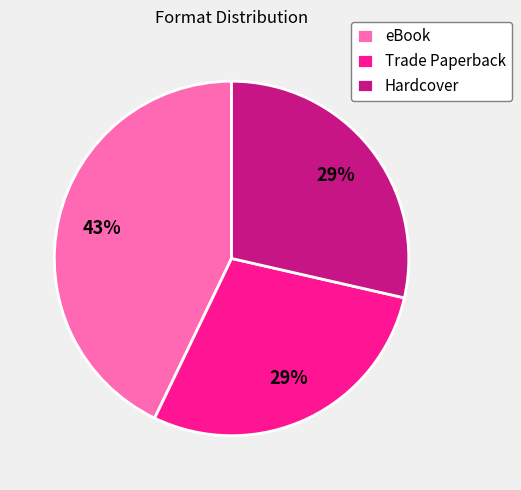

Combined, do Hardcover and Trade Paperback account for over 50%?

Yes